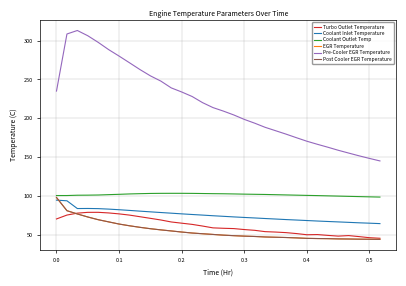

What is the sum of all Coolant Outlet Temp values?

3255.3